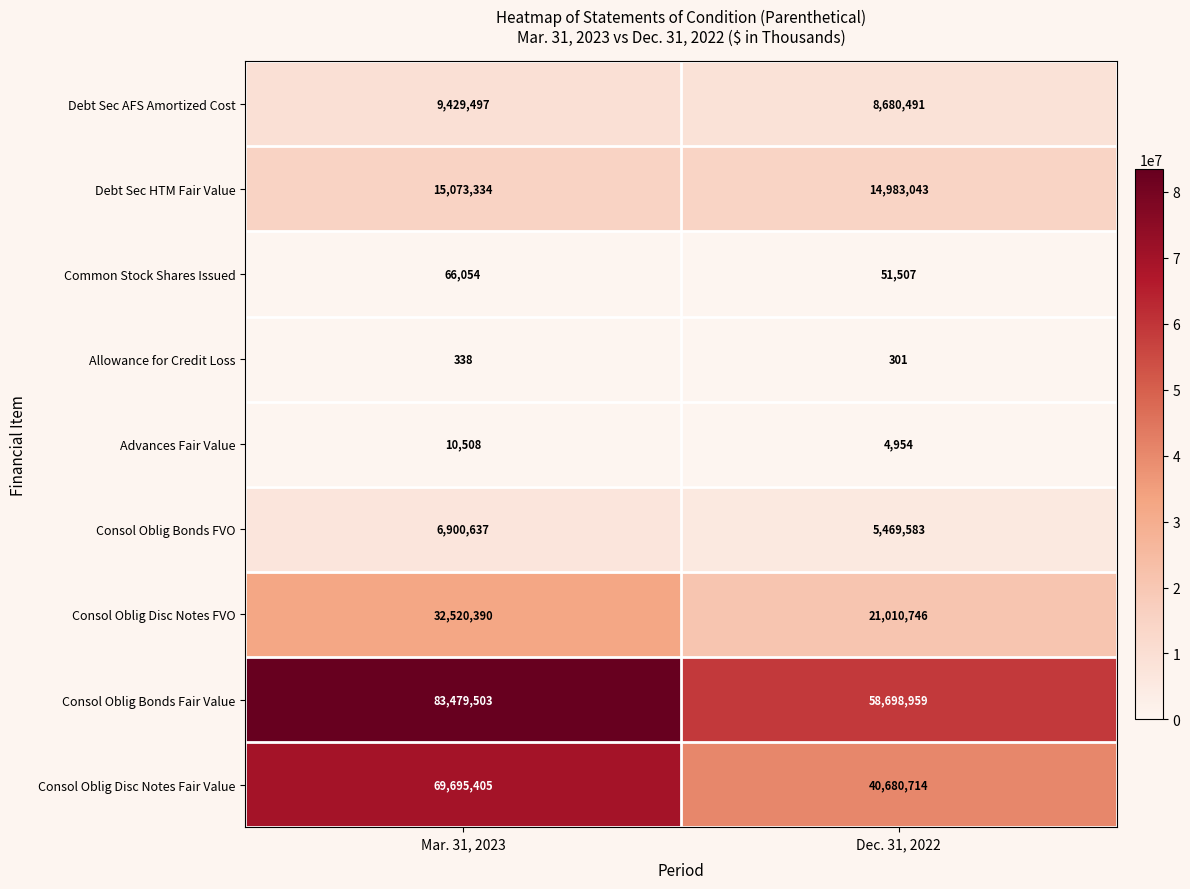

What is the spread (max minus min) of values at Dec. 31, 2022?

58698658